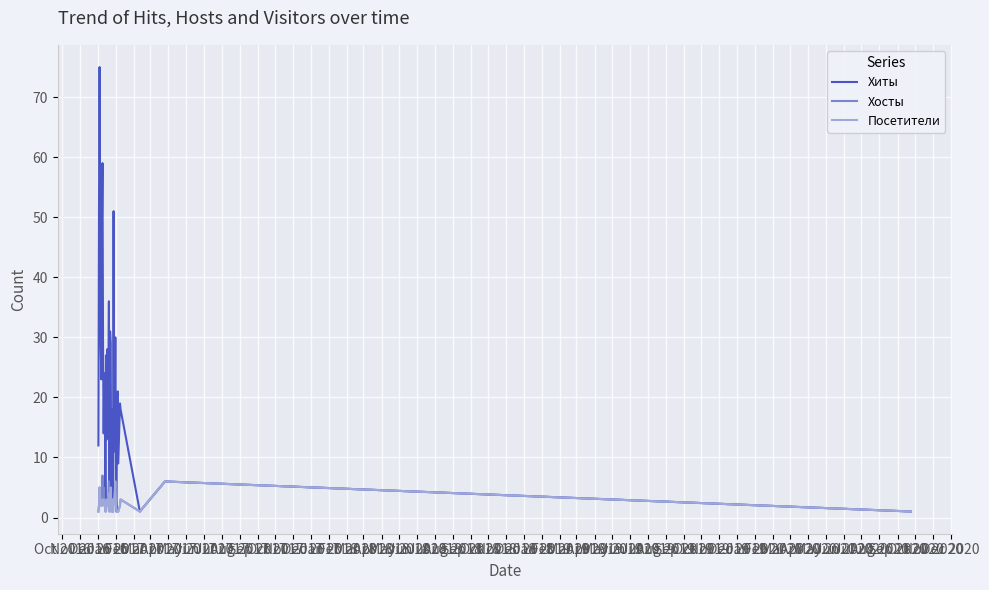

Which series has the largest range (max minus min)?

Хиты